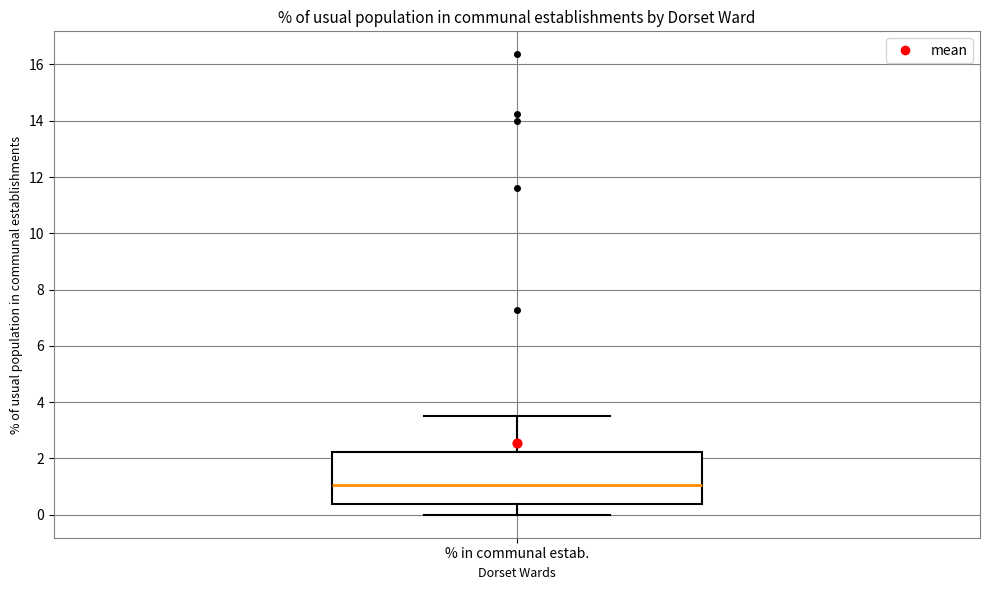

Where is the lower edge of the box for % in communal estab. on the y-axis? The values are not printed on the chart, so give them approximately, as read against the axis.

0.4